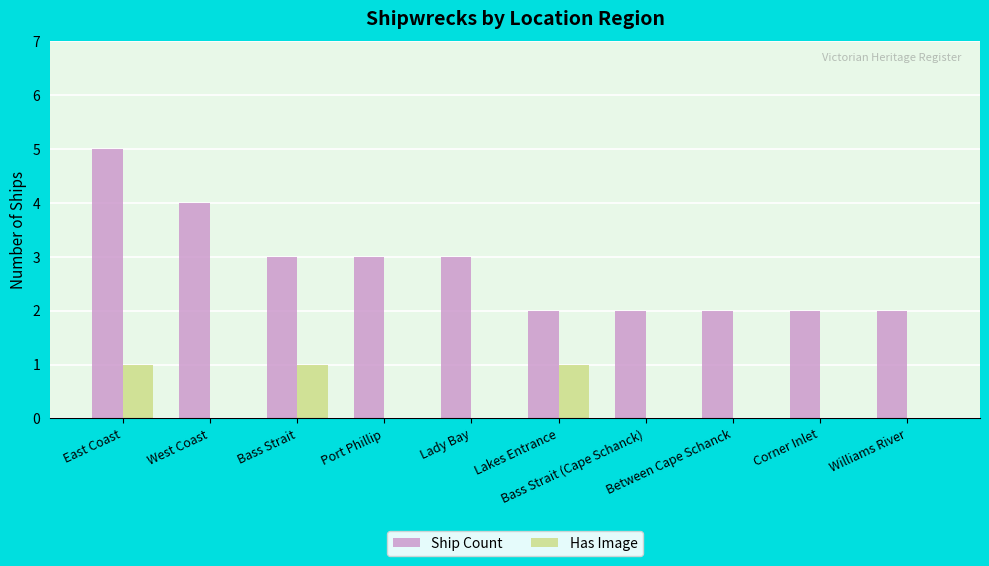

Count the Ship Count values in the range 2 to 3.

8